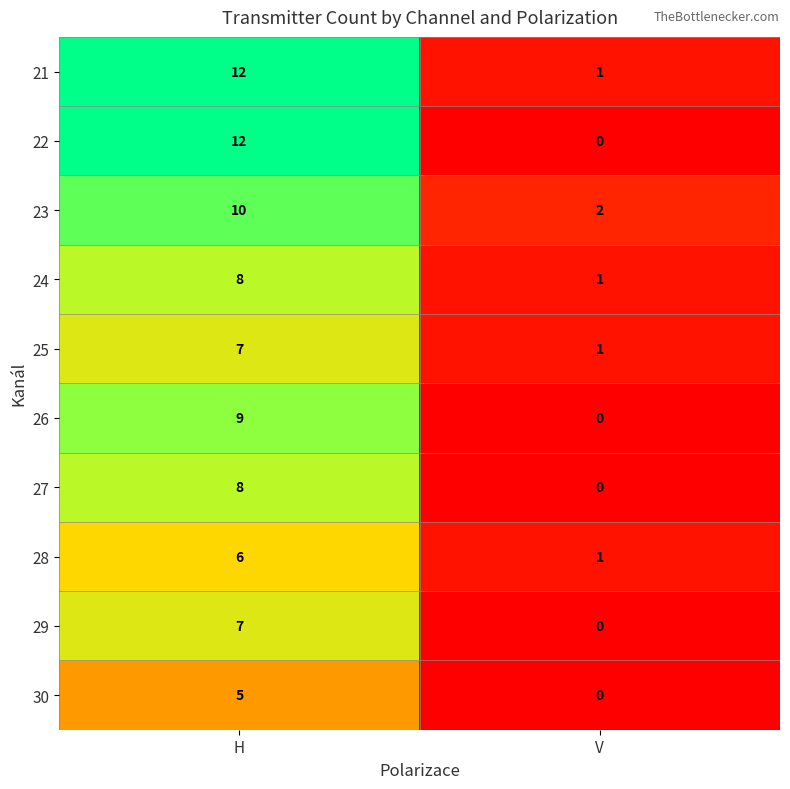

At how many categories does at least one series exceed 10?

1